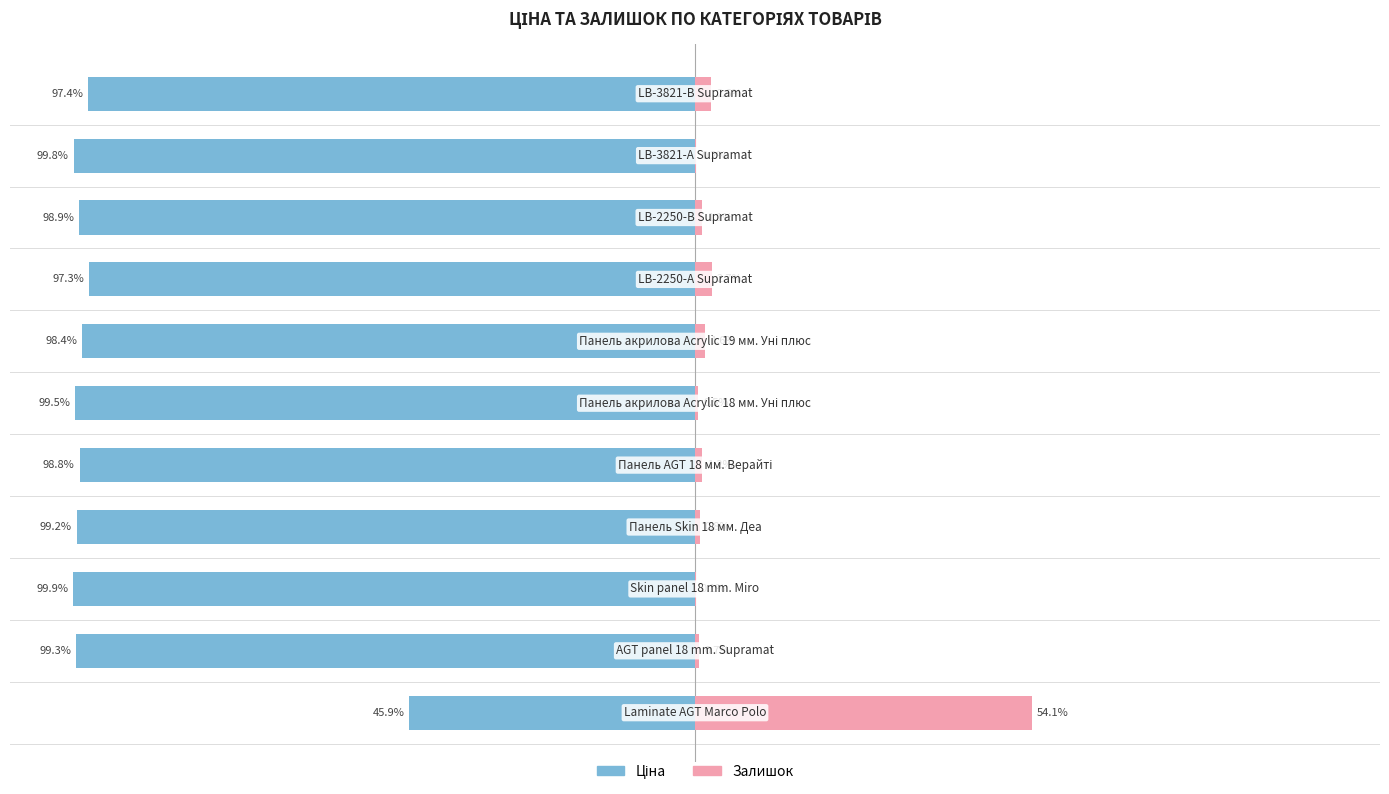

What are all the series names shown in the legend?

Ціна, Залишок